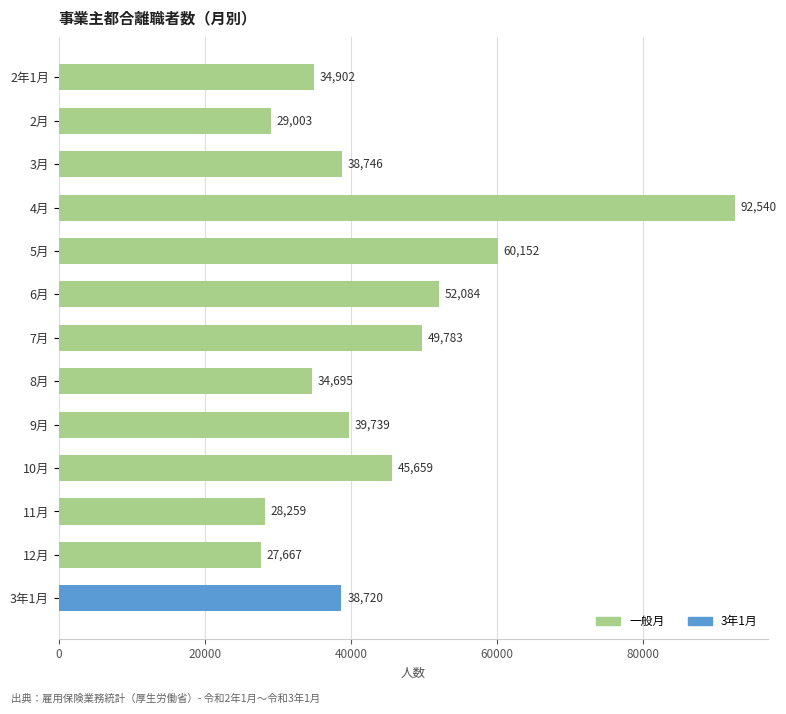

Which category has the highest value across all series?

4月